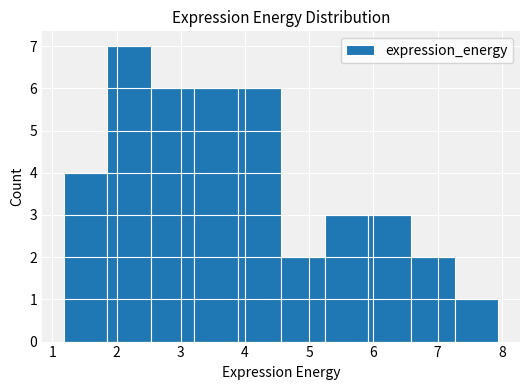

Over which range of the x-axis is the bar tallest?

1.9 to 2.5